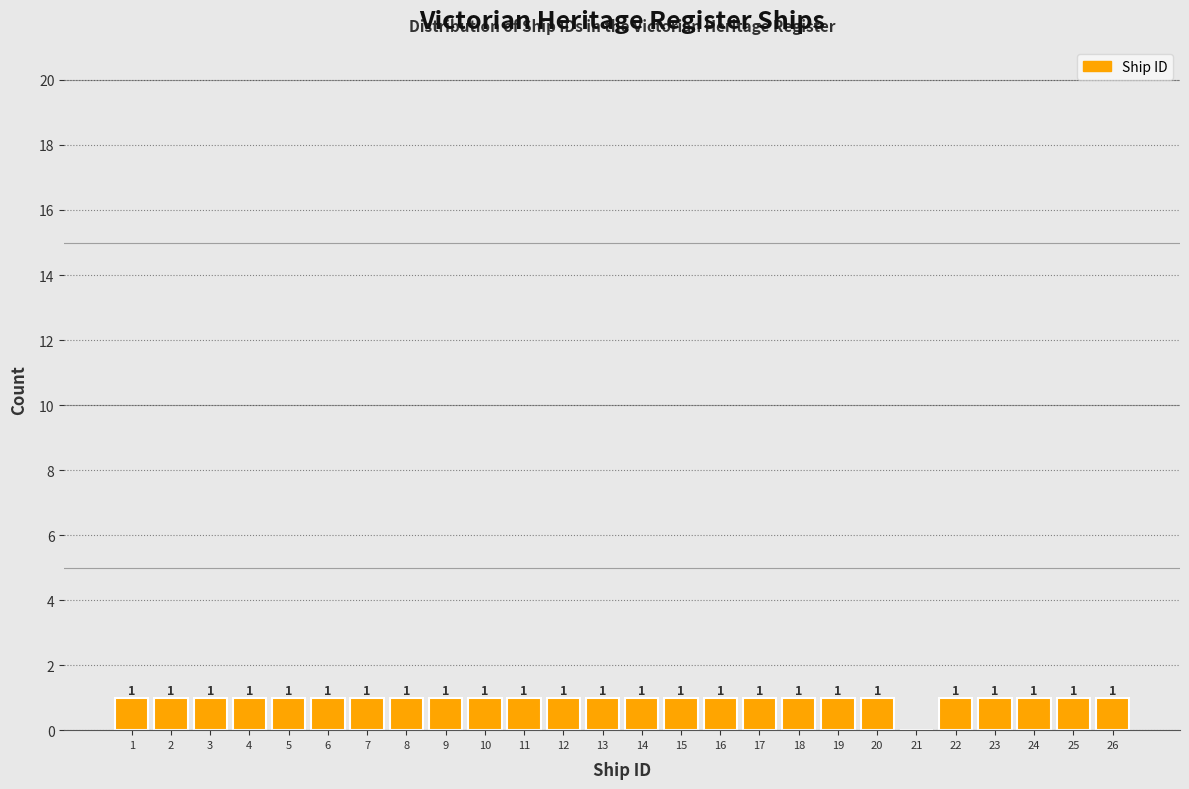

Reading right to left, extract all data points from this chart.

26=1	25=1	24=1	23=1	22=1	21=0	20=1	19=1	18=1	17=1	16=1	15=1	14=1	13=1	12=1	11=1	10=1	9=1	8=1	7=1	6=1	5=1	4=1	3=1	2=1	1=1